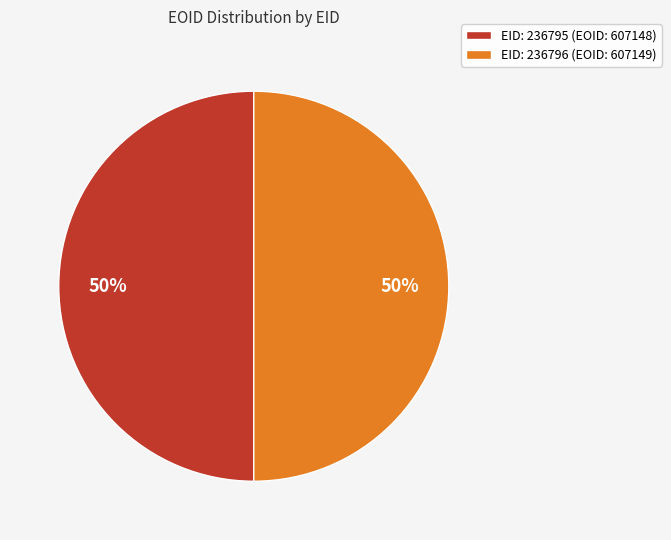

True or false: EID: 236795 (EOID: 607148) accounts for 41% of the total.

False